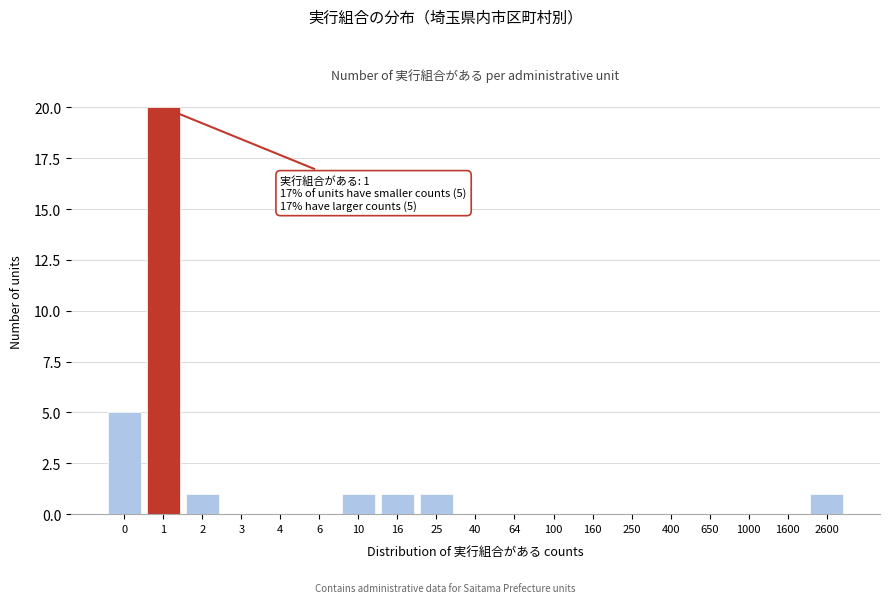

Reading left to right, what are all the values shown in this chart?

0=5	1=20	2=1	3=0	4=0	6=0	10=1	16=1	25=1	40=0	64=0	100=0	160=0	250=0	400=0	650=0	1000=0	1600=0	2600=1